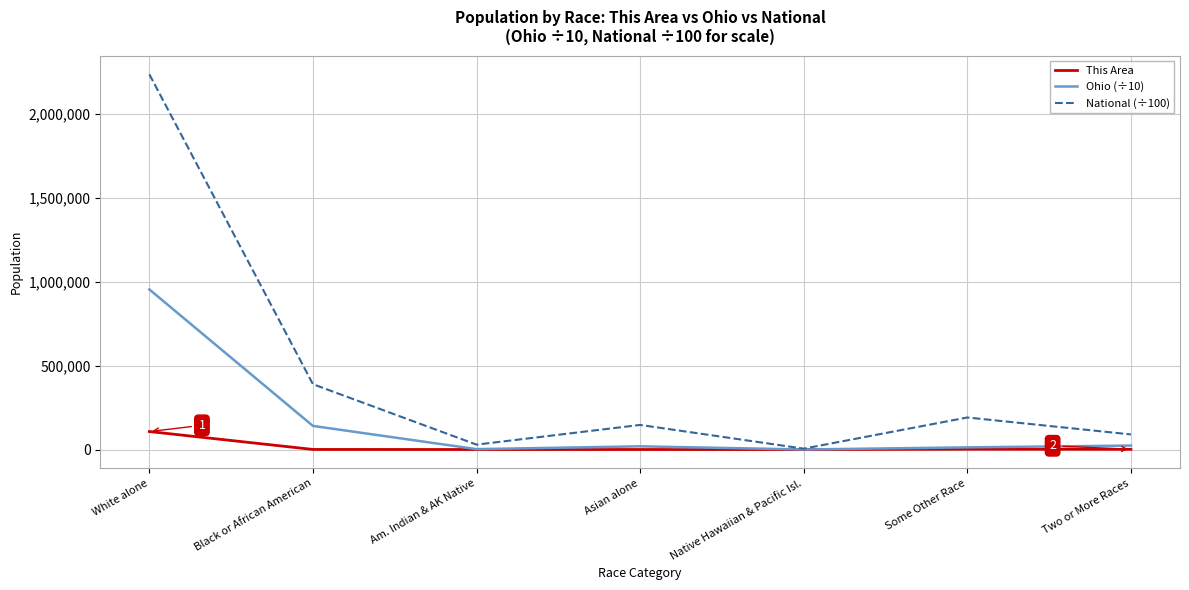

True or false: This Area has a value of 291.0 at Asian alone.

True